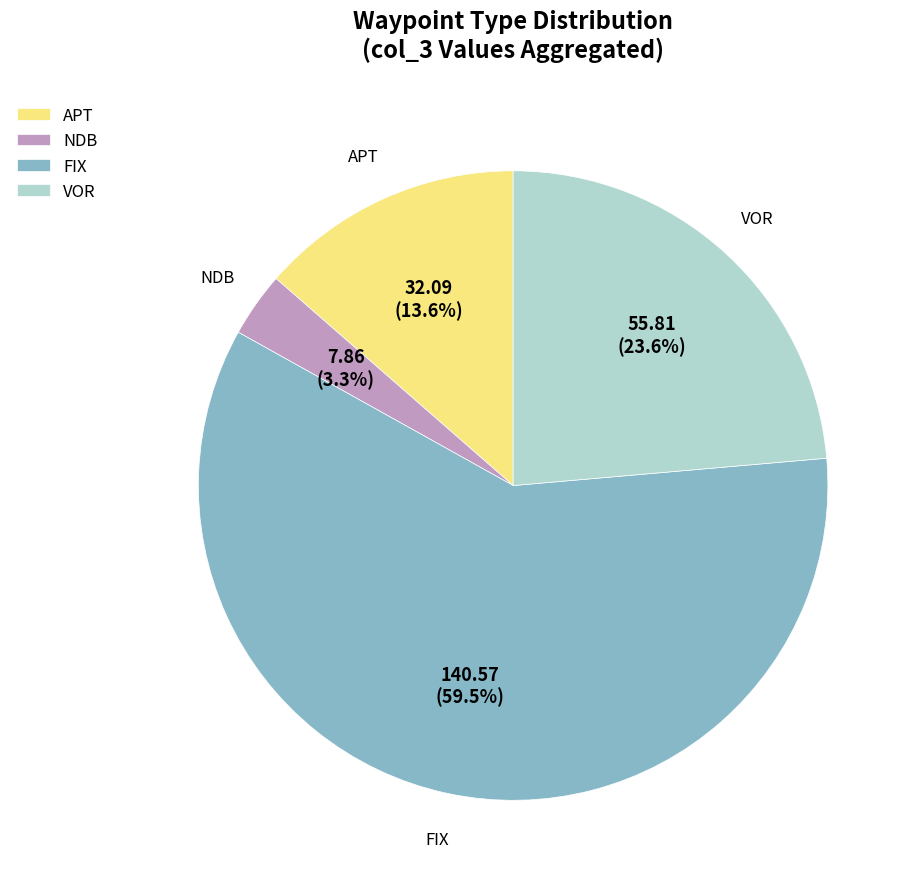

Which slice is the largest?

FIX